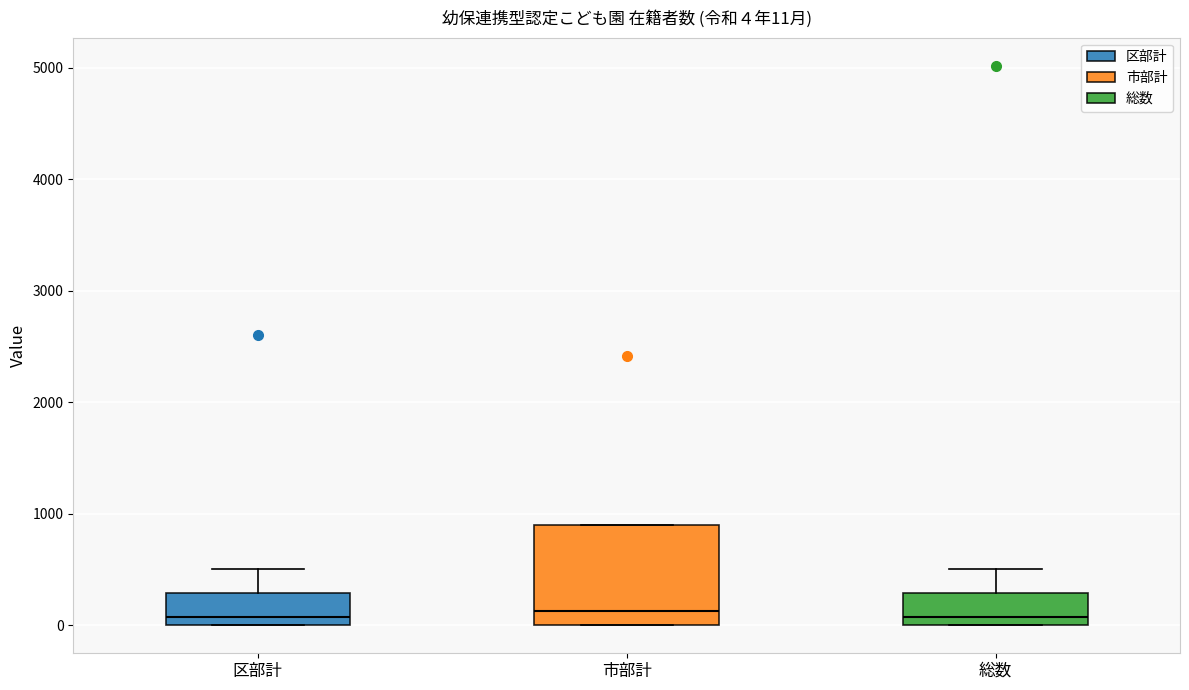

Comparing the boxes themselves (not the whiskers), which one is the tallest?

市部計